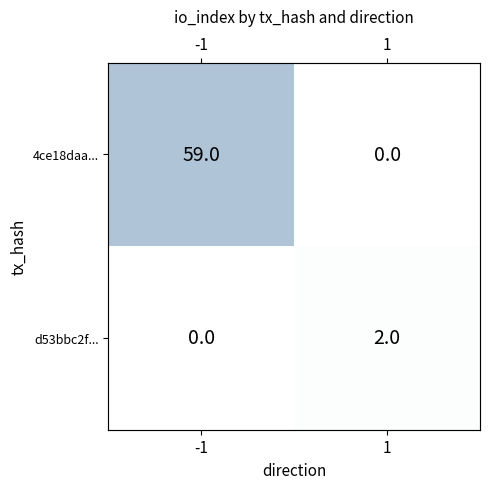

At how many categories does at least one series exceed 32?

1